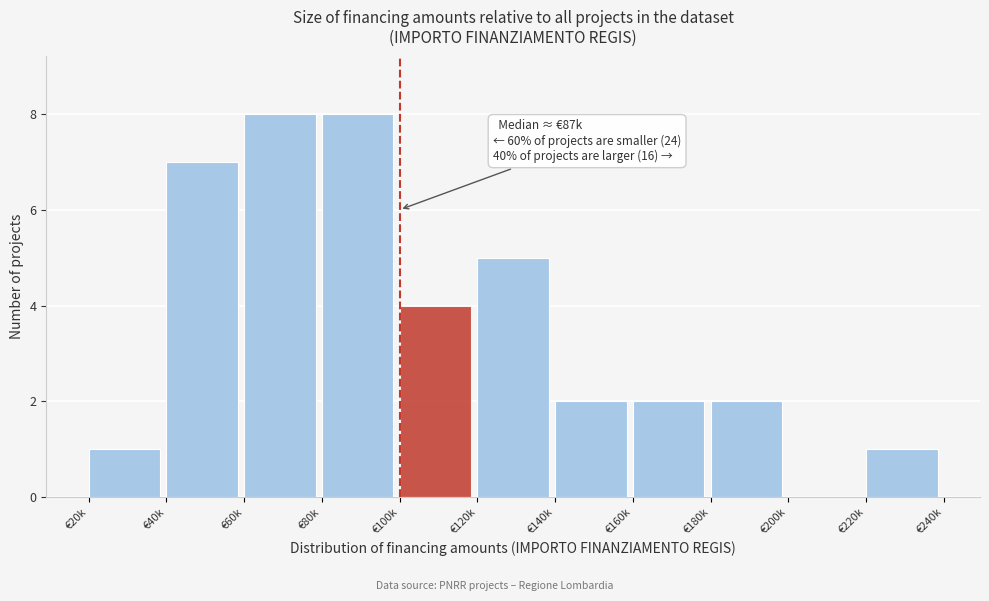

Reading left to right, extract all data points from this chart.

€20k=1	€40k=7	€60k=8	€80k=8	€100k=4	€120k=5	€140k=2	€160k=2	€180k=2	€200k=0	€220k=1